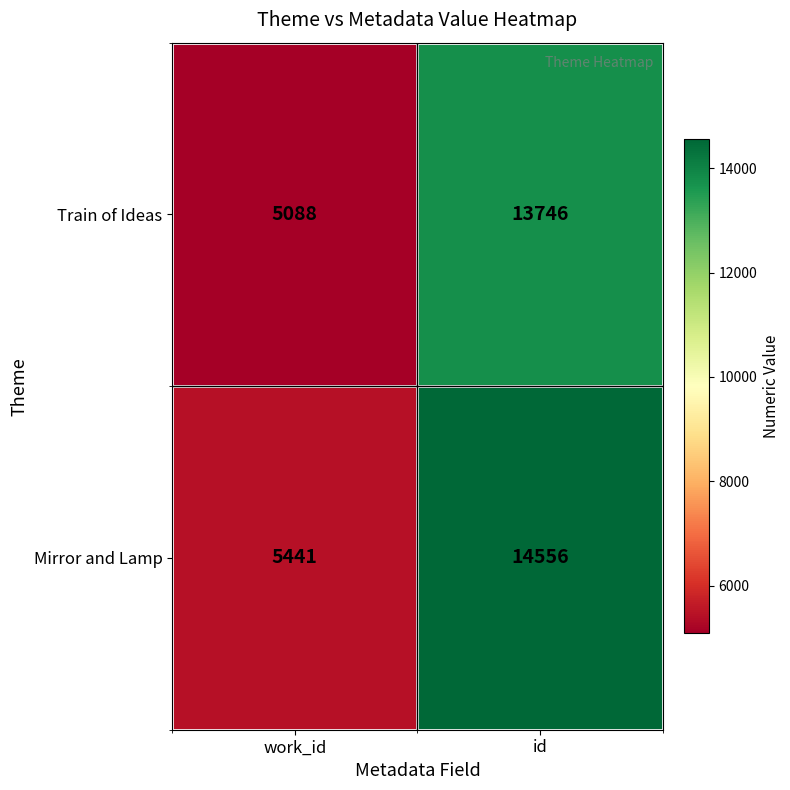

The value of Train of Ideas at work_id is 5088. True or false?

True